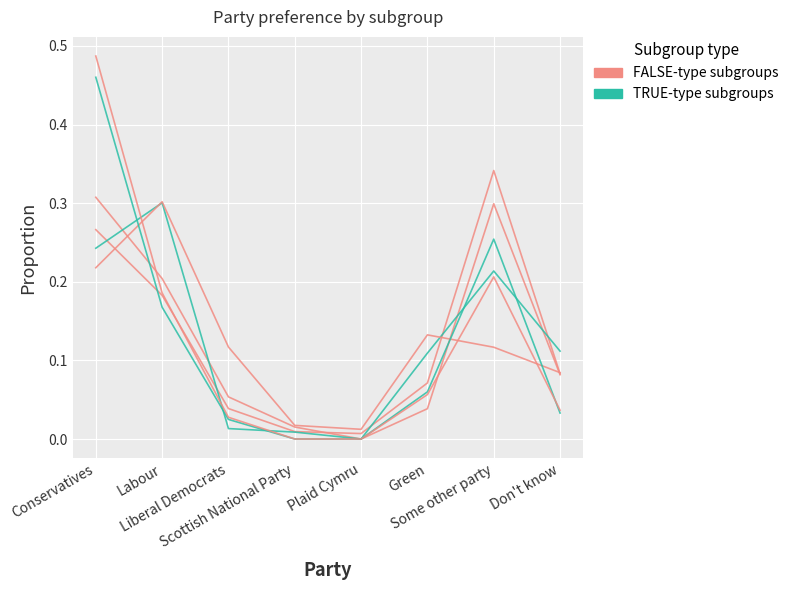

The Male (col_15) series shows 0.1 at Some other party. True or false?

False